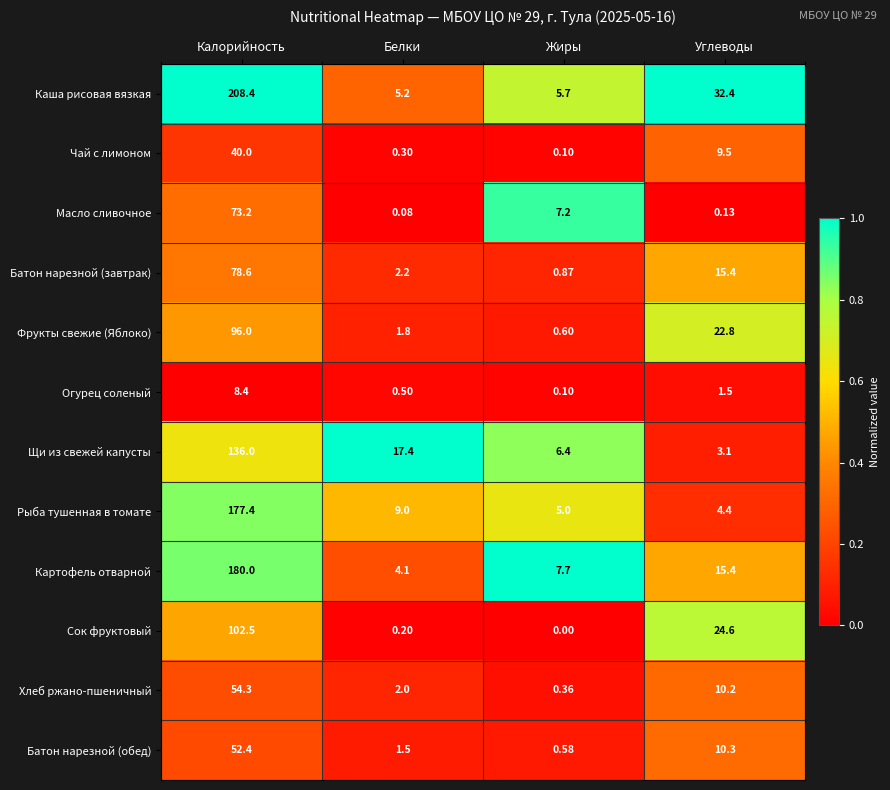

Which series has the largest total across all categories?

Каша рисовая вязкая